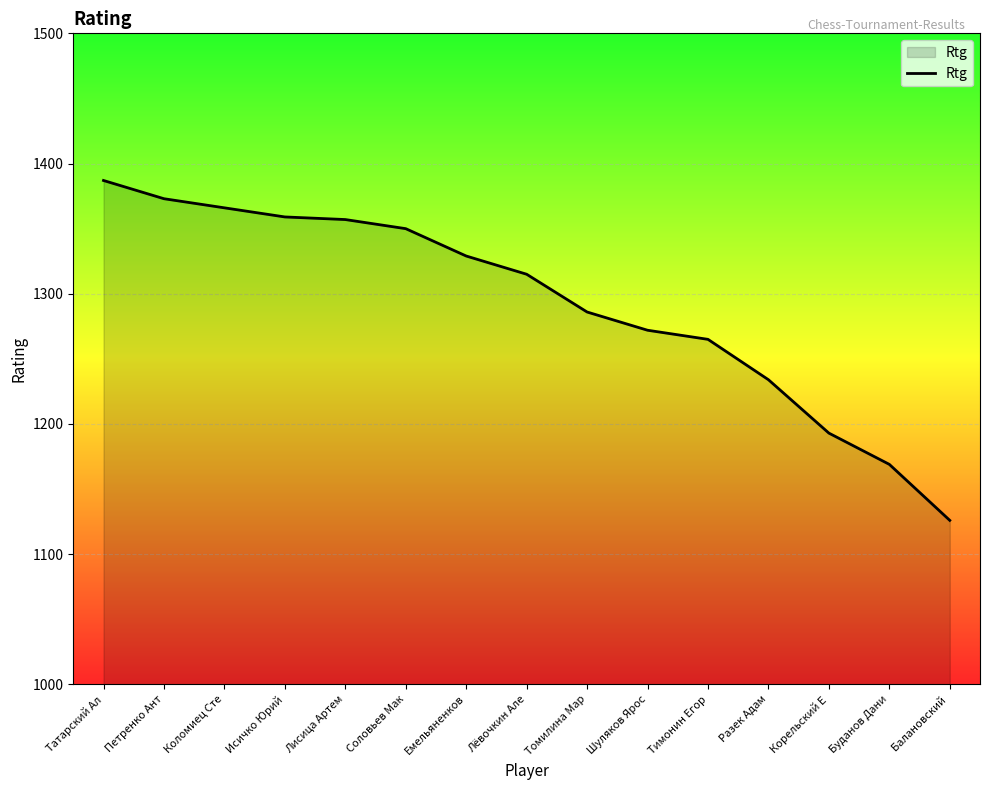

What is the smallest value displayed?

1126